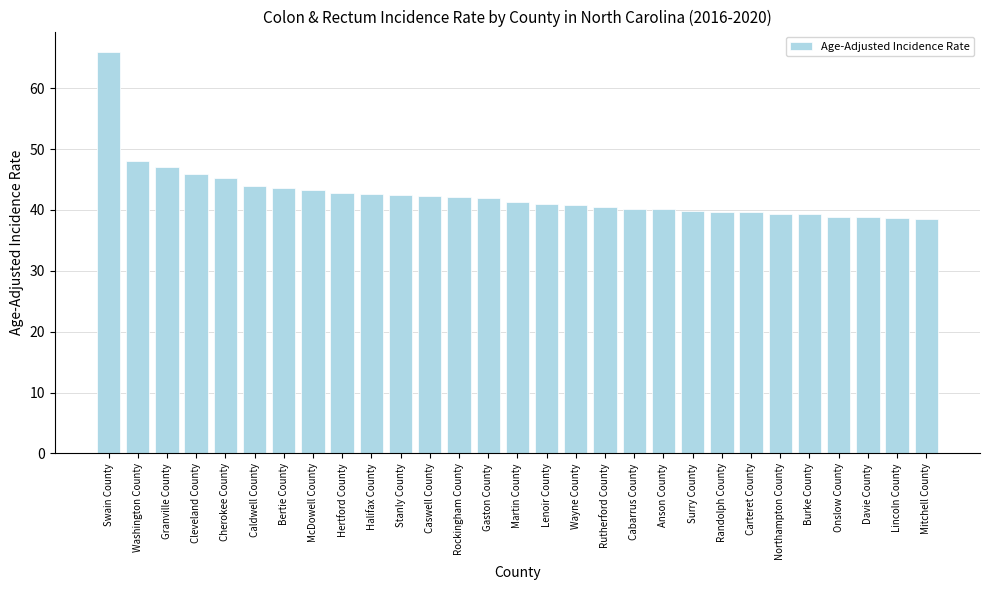

How many series are shown in this chart?

1